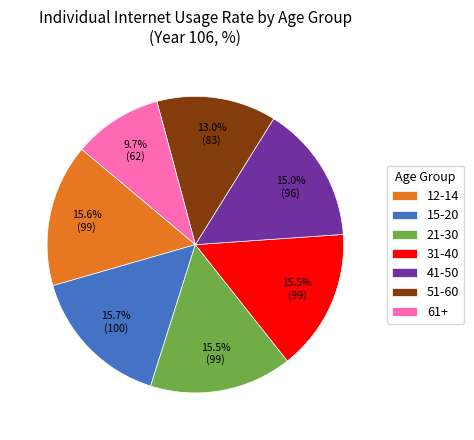

Which slice is the smallest?

61+